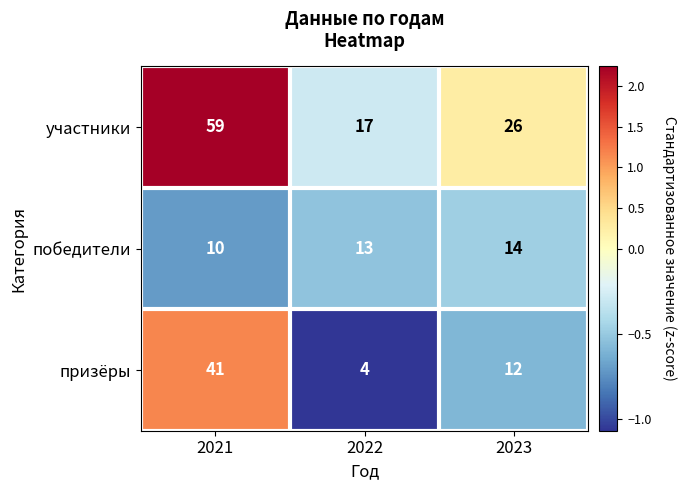

What is the difference between the победители values at 2021 and 2023?

4